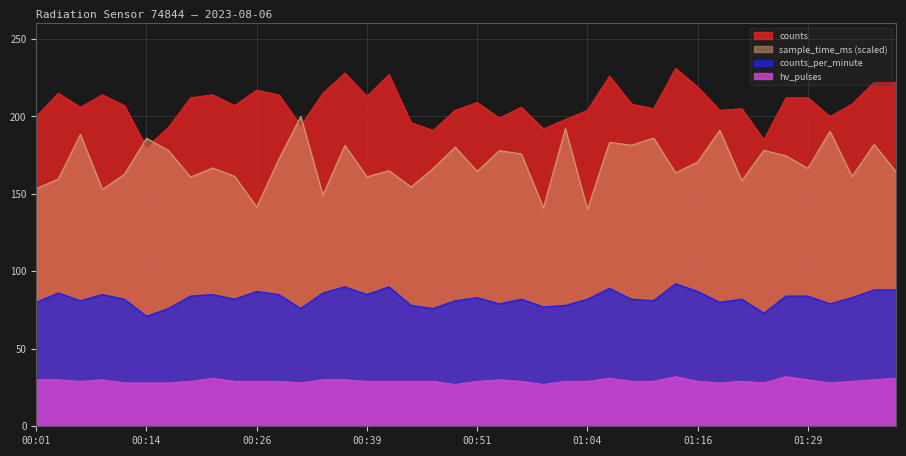

What is the difference between the maximum and minimum values in the hv_pulses series?

5.0